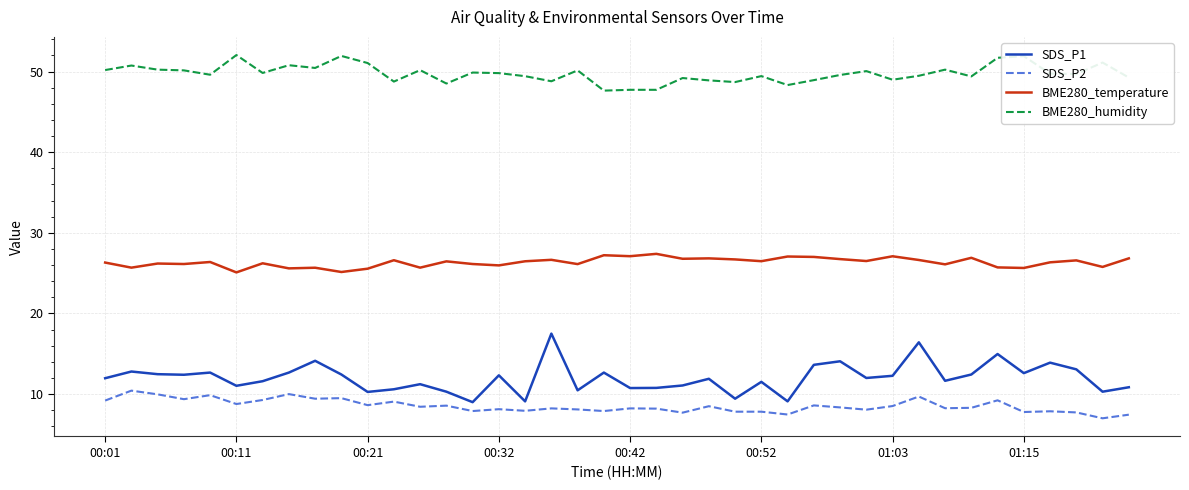

What is the minimum value shown in the chart?

7.0